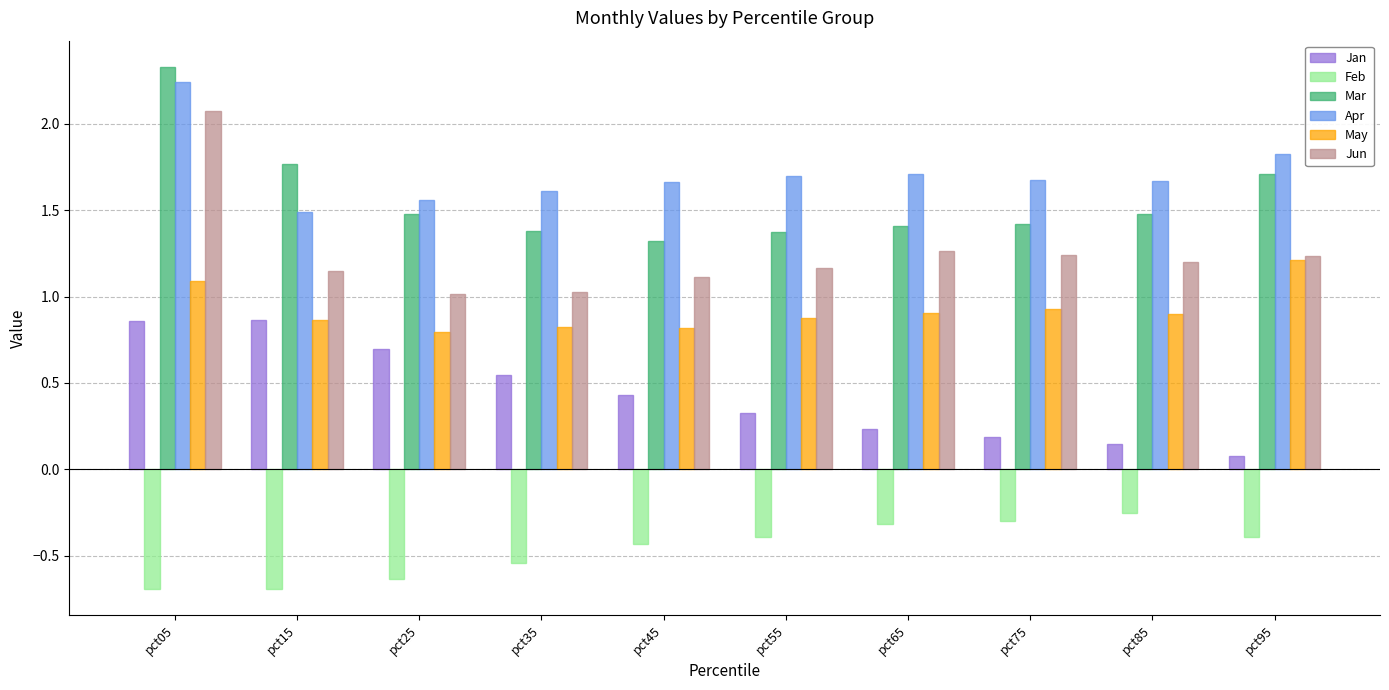

At which label does May reach its peak?

pct95